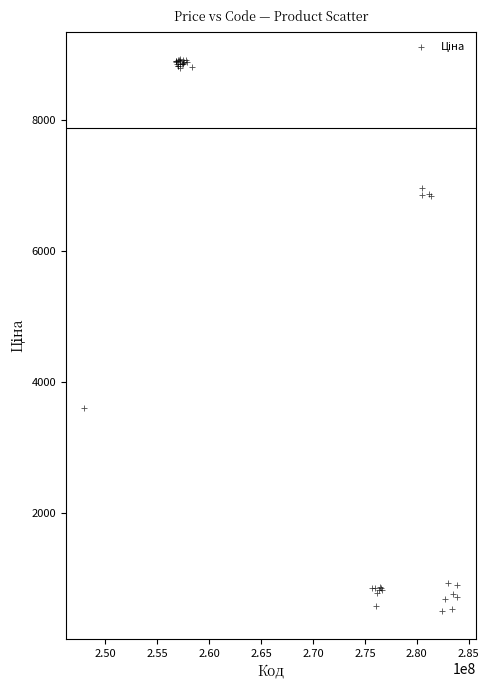

What Y value in the scatter plot is closest to 4710?

3606.8